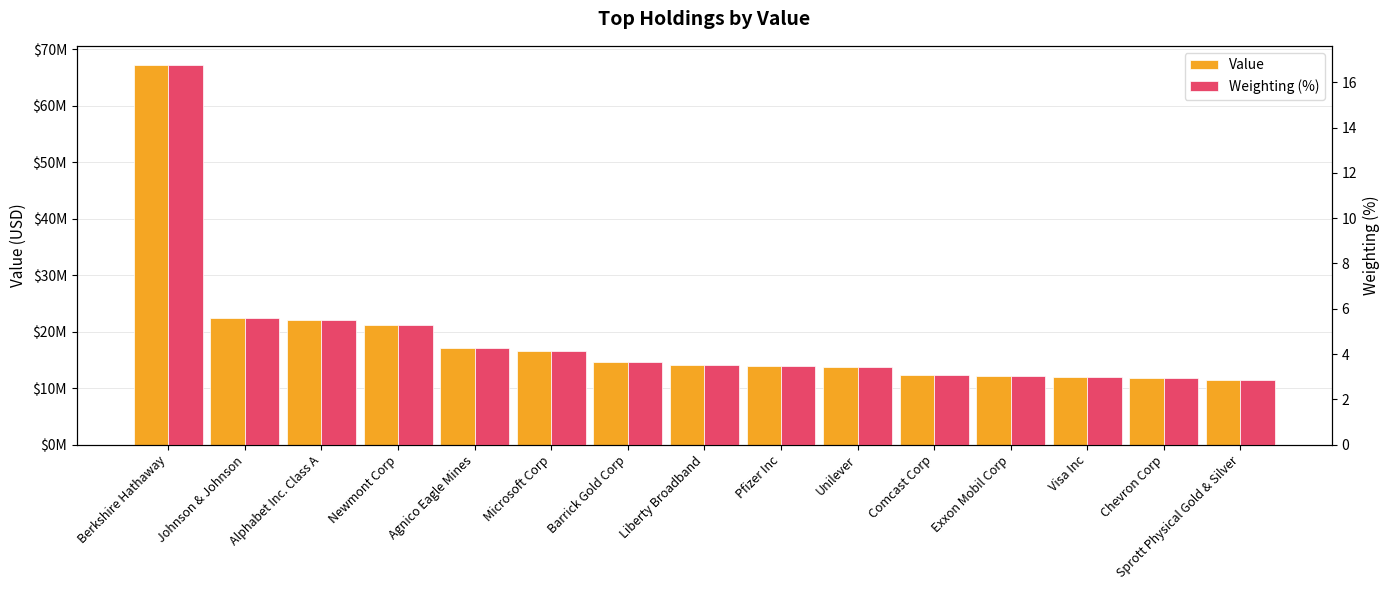

How many bars are there in total?

30